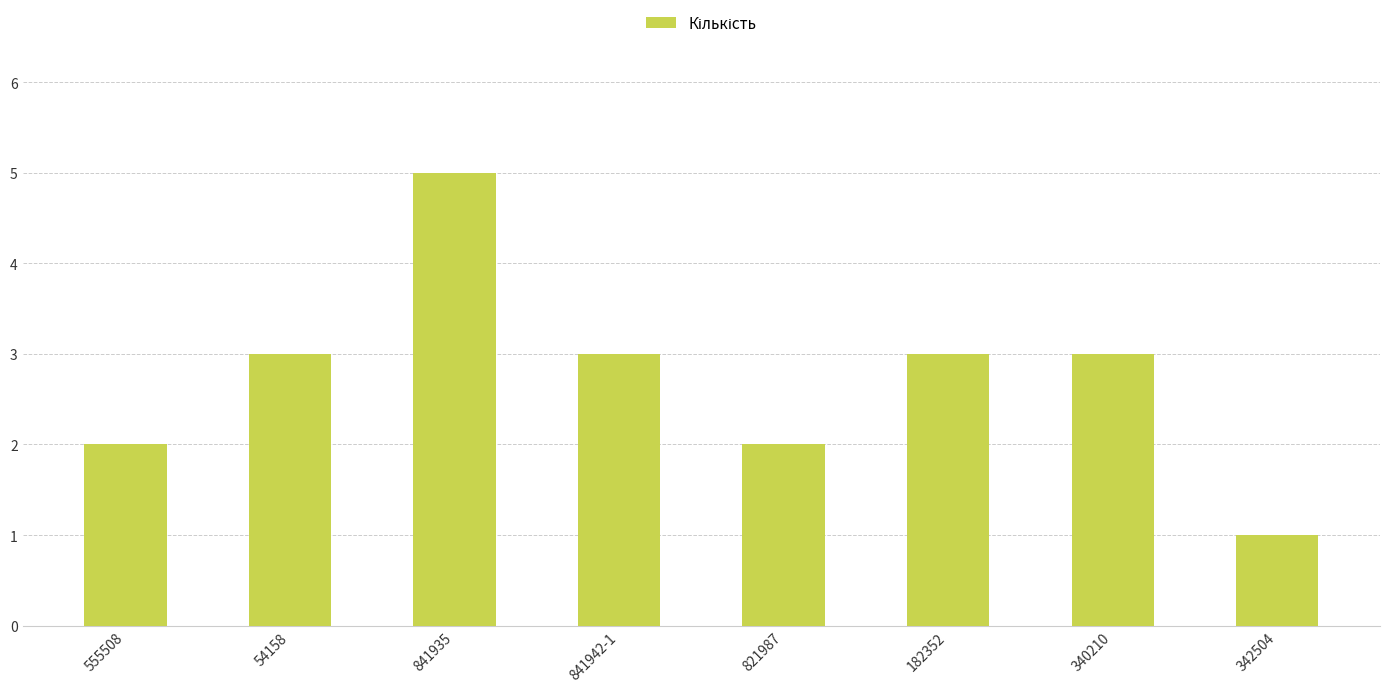

Reading left to right, transcribe all the data shown in this chart.

555508=2	54158=3	841935=5	841942-1=3	821987=2	182352=3	340210=3	342504=1